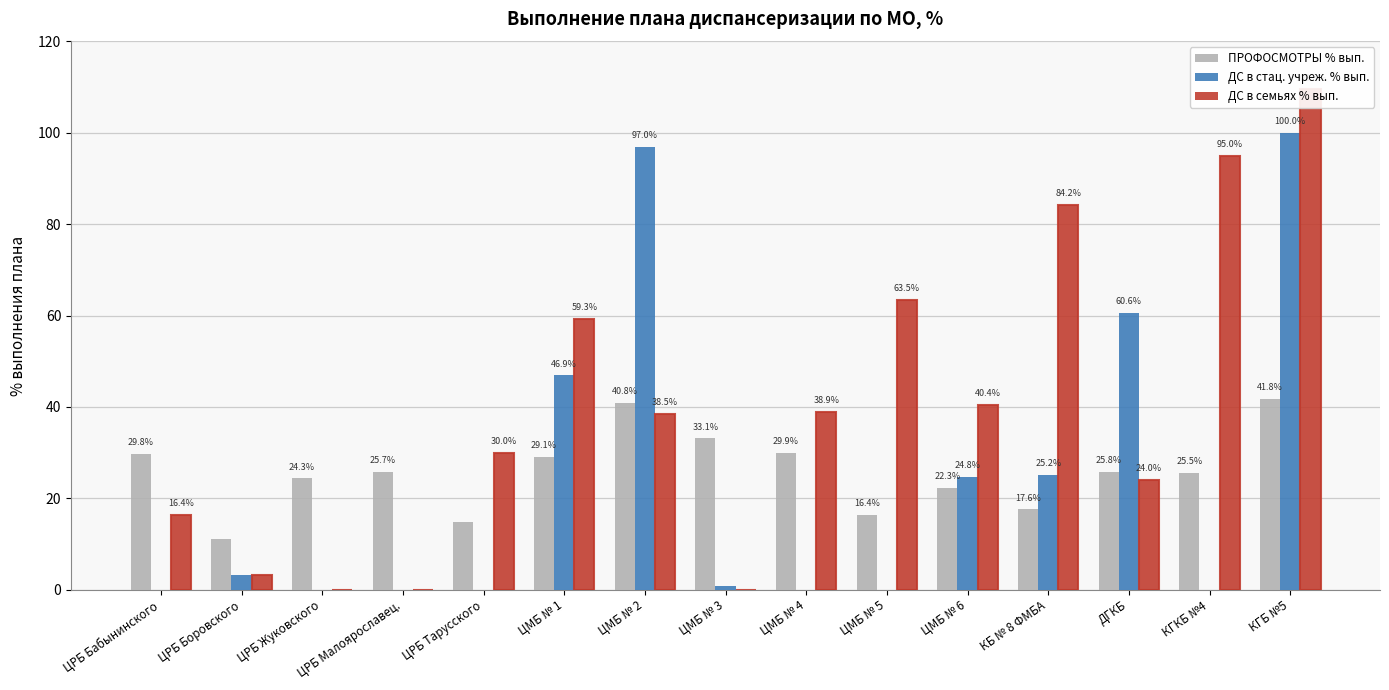

How many values in the ПРОФОСМОТРЫ % вып. series exceed 25?

9